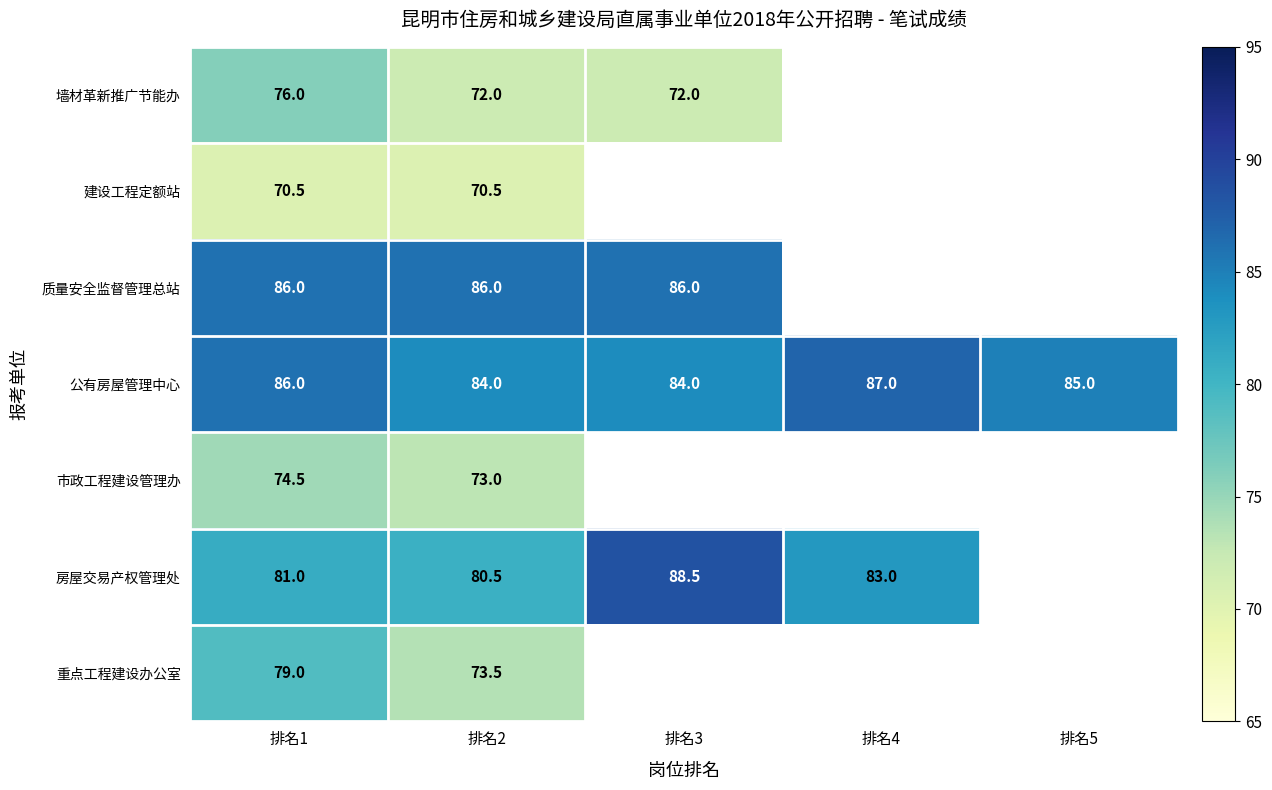

What is the sum of the 市政工程建设管理办 values at 排名1 and 排名2?

147.5